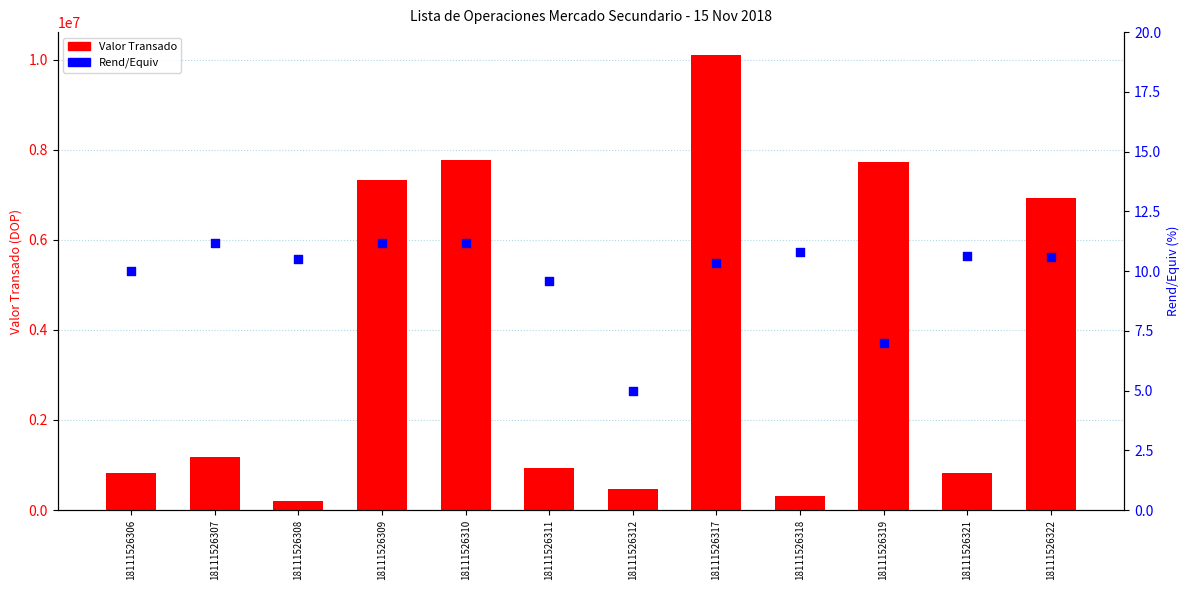

Which series reaches the minimum Y coordinate?

Rend/Equiv